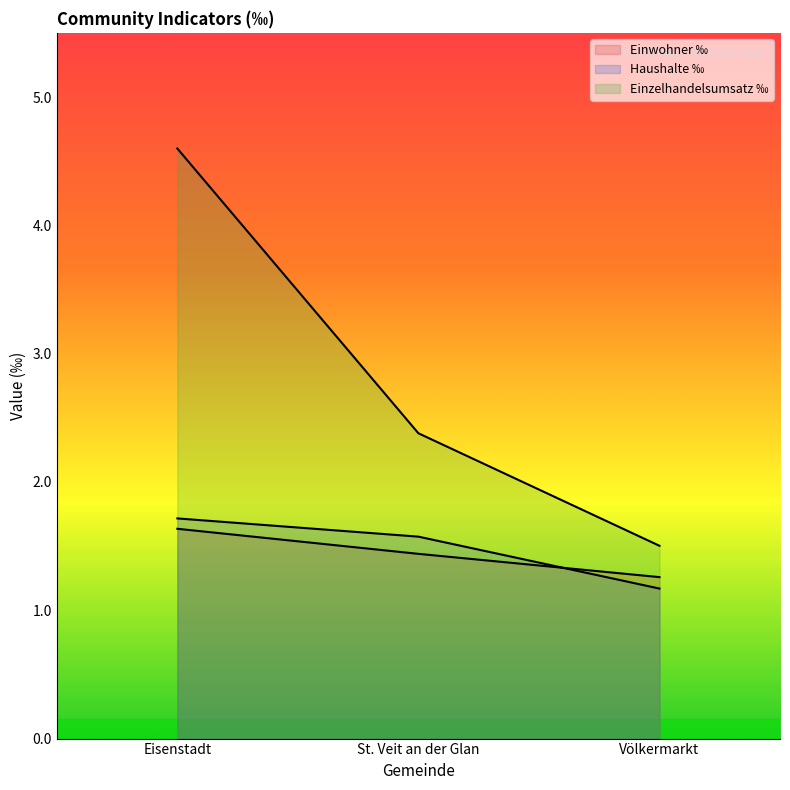

What is the greatest value displayed?

4.6